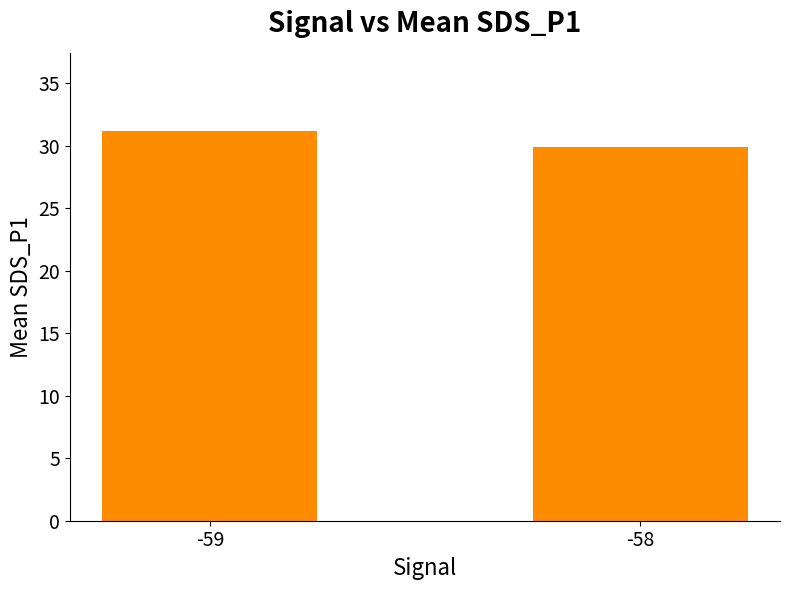

What is the value of the 2nd bar from the left?

29.9